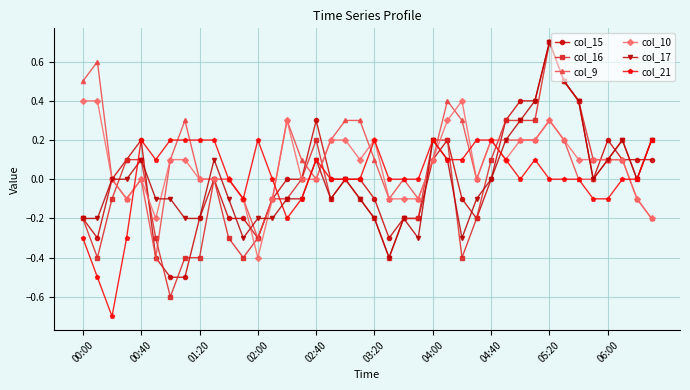

What is the lowest value of the col_9 series?

-0.4